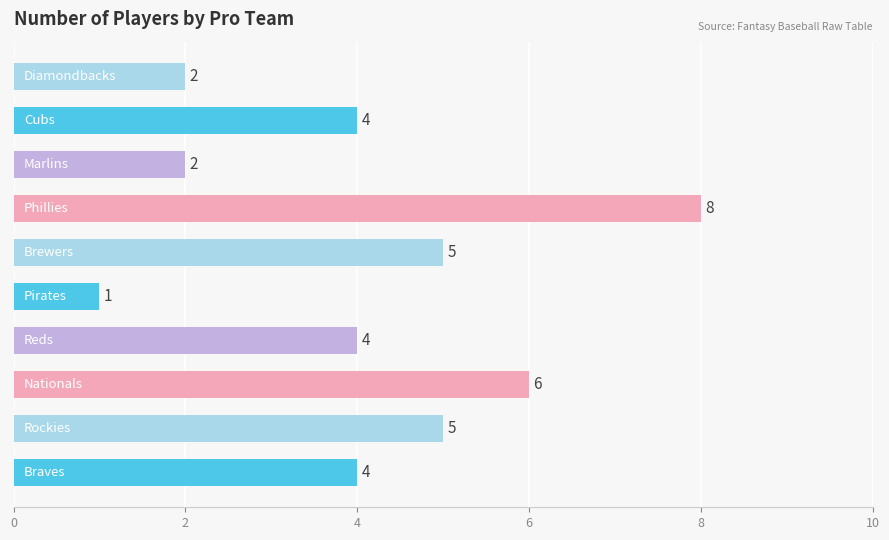

What is the difference between the second highest and second lowest values?

4